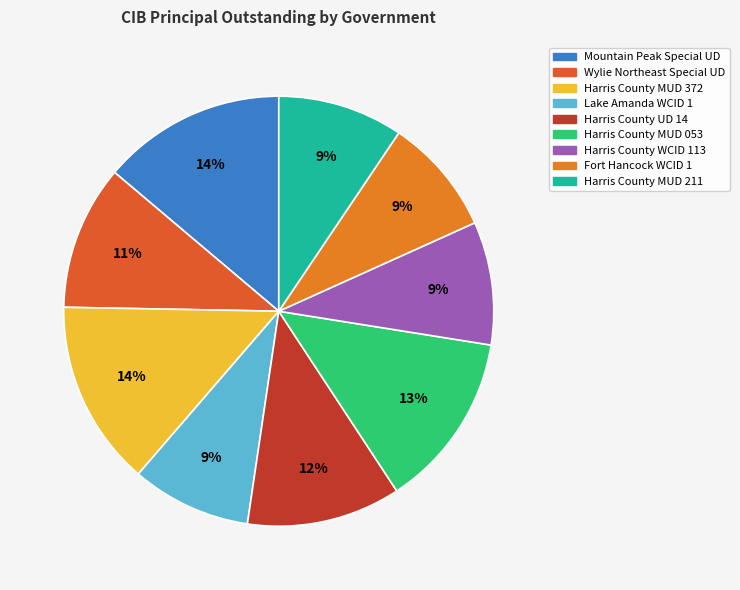

The Harris County MUD 372 slice represents 14% of the pie. True or false?

True